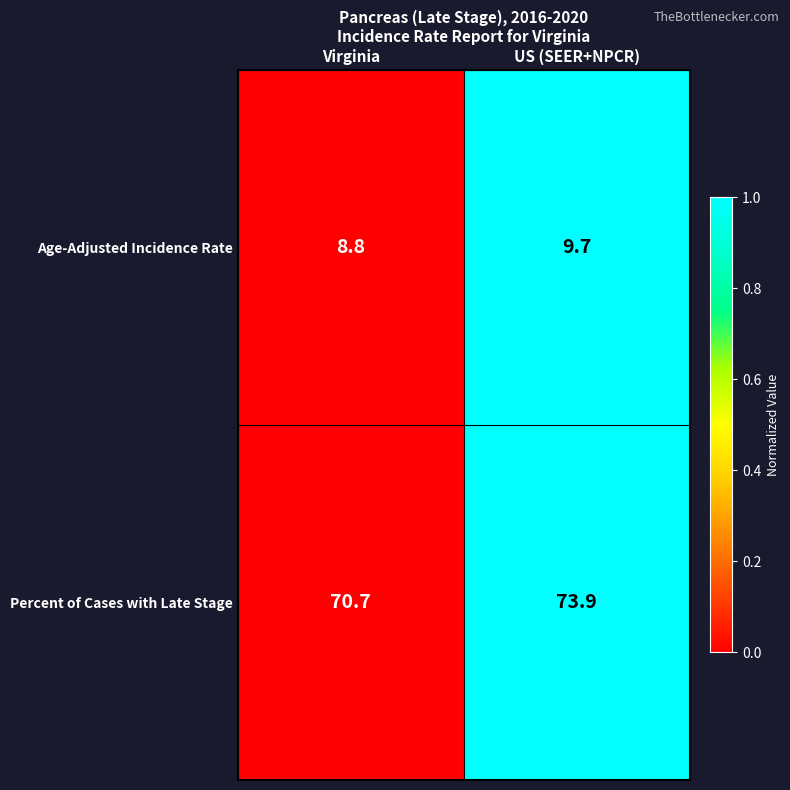

True or false: Age-Adjusted Incidence Rate has a value of 13.5 at US (SEER+NPCR).

False